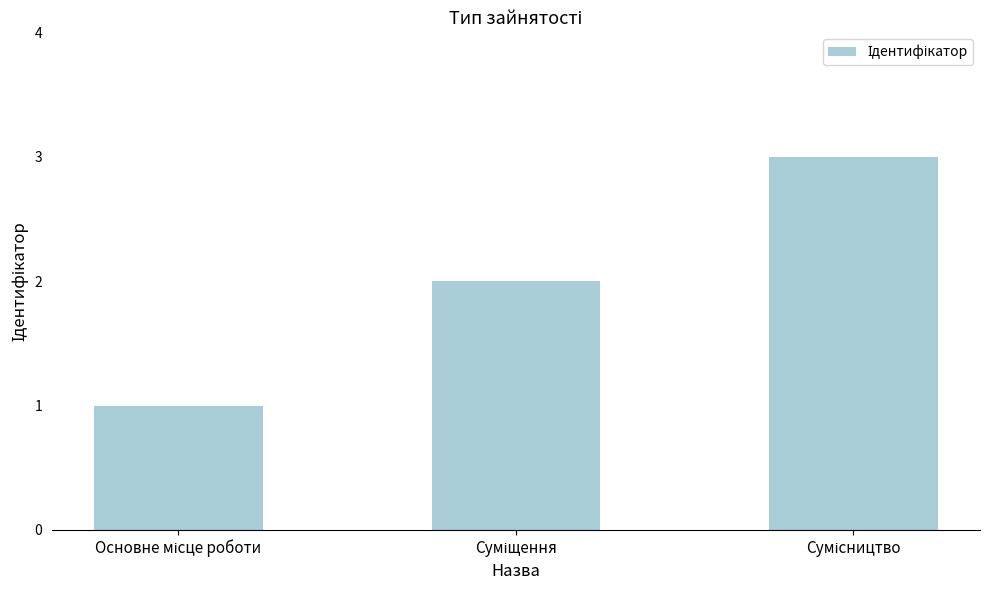

What is the maximum value shown in the chart?

3